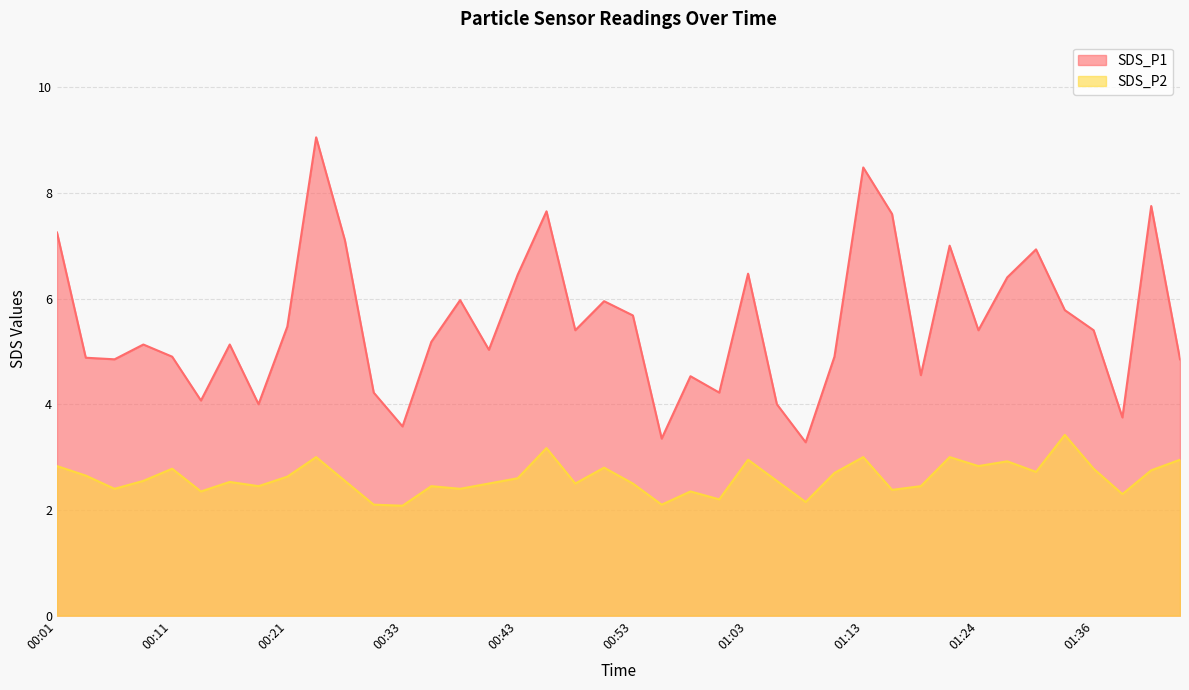

How many interior local valleys does the SDS_P1 series have?

12